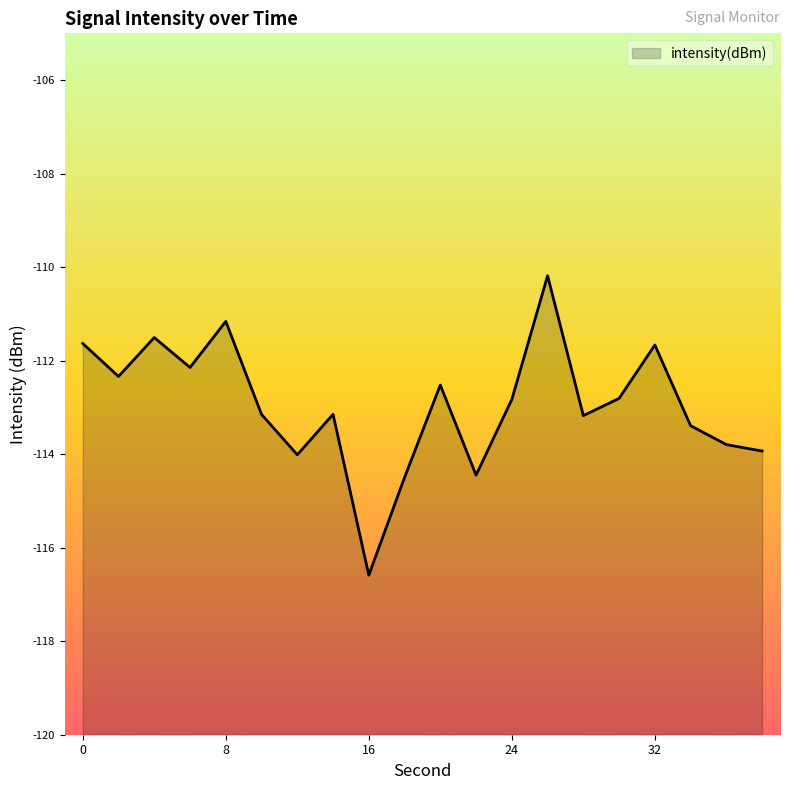

List the labels in order of value, largest first.

26, 8, 4, 0, 32, 6, 2, 20, 30, 24, 14, 10, 28, 34, 36, 38, 12, 22, 18, 16